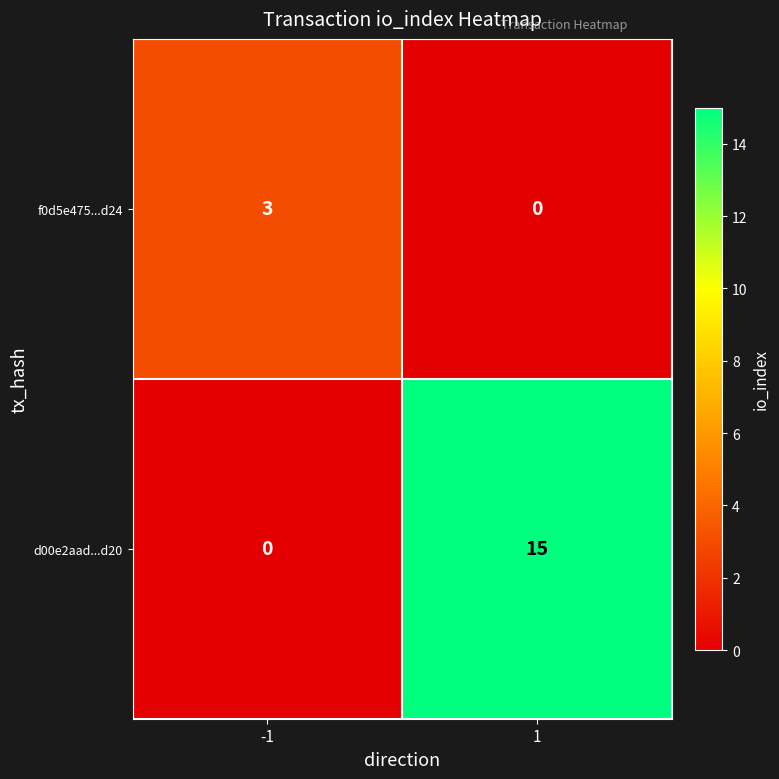

Reading right to left, transcribe all the data shown in this chart.

f0d5e475...d24: 1=0	-1=3
d00e2aad...d20: 1=15	-1=0